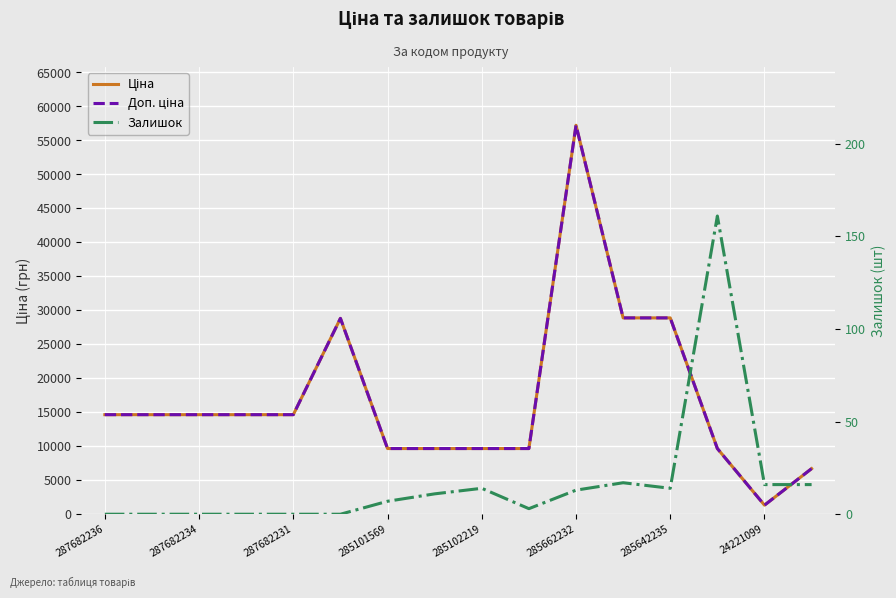

At which category does the chart reach its minimum across all series?

287682236